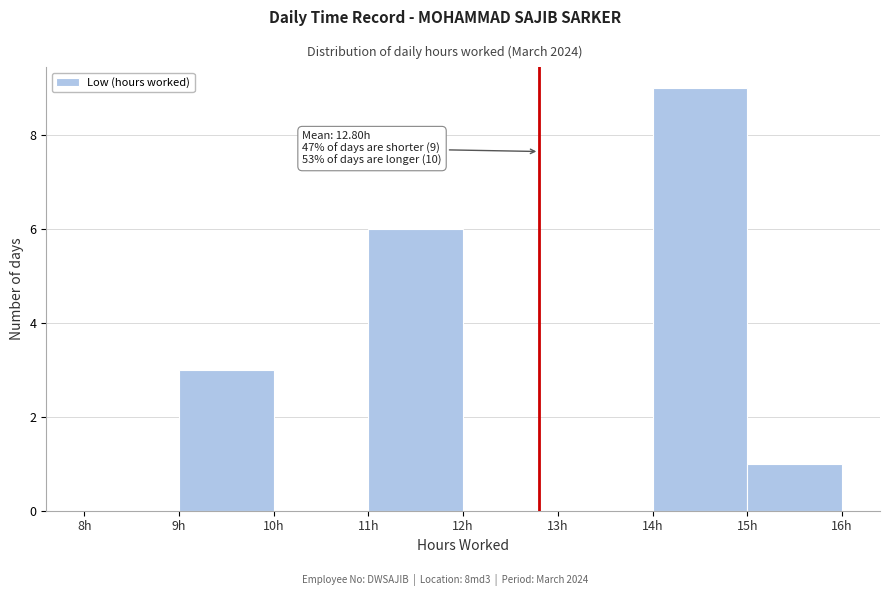

Which range on the x-axis has the tallest bar?

14 to 15